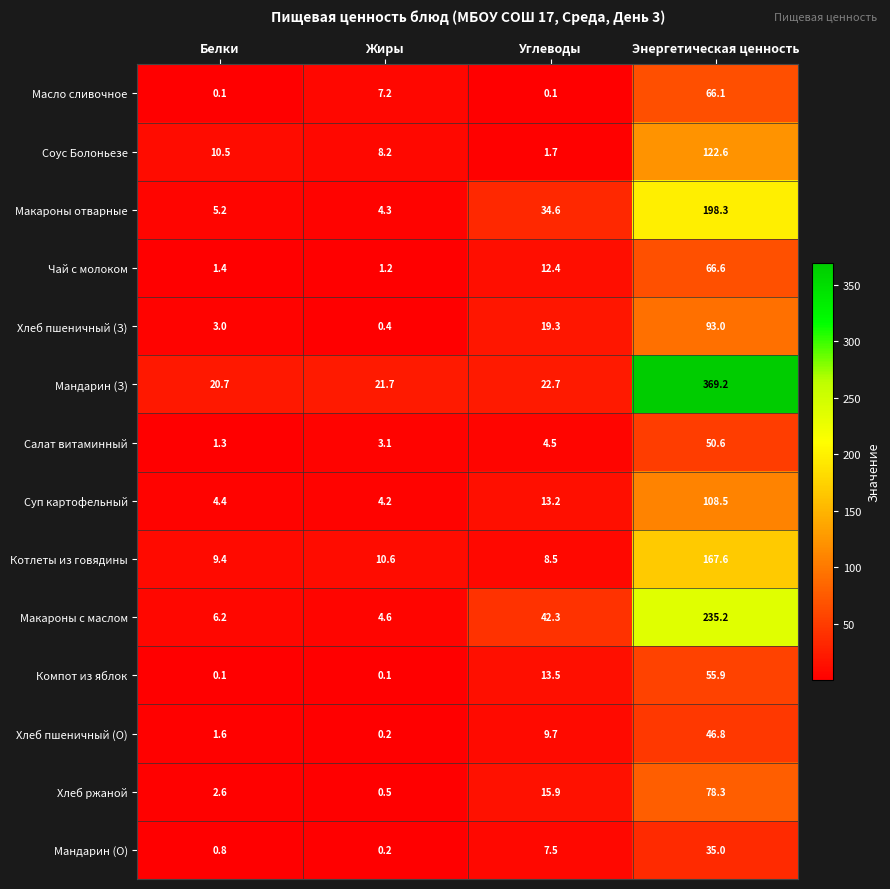

Is it true that Масло сливочное equals 66.1 at Энергетическая ценность?

True